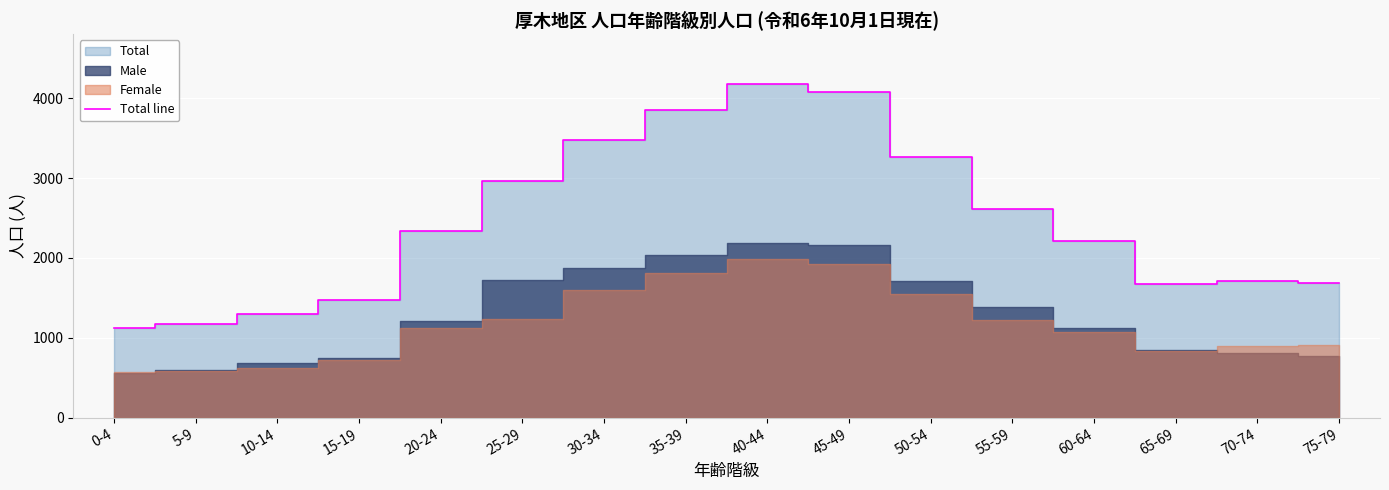

Rank the categories by value from lowest to highest.

0-4, 5-9, 10-14, 15-19, 65-69, 75-79, 70-74, 60-64, 20-24, 55-59, 25-29, 50-54, 30-34, 35-39, 45-49, 40-44